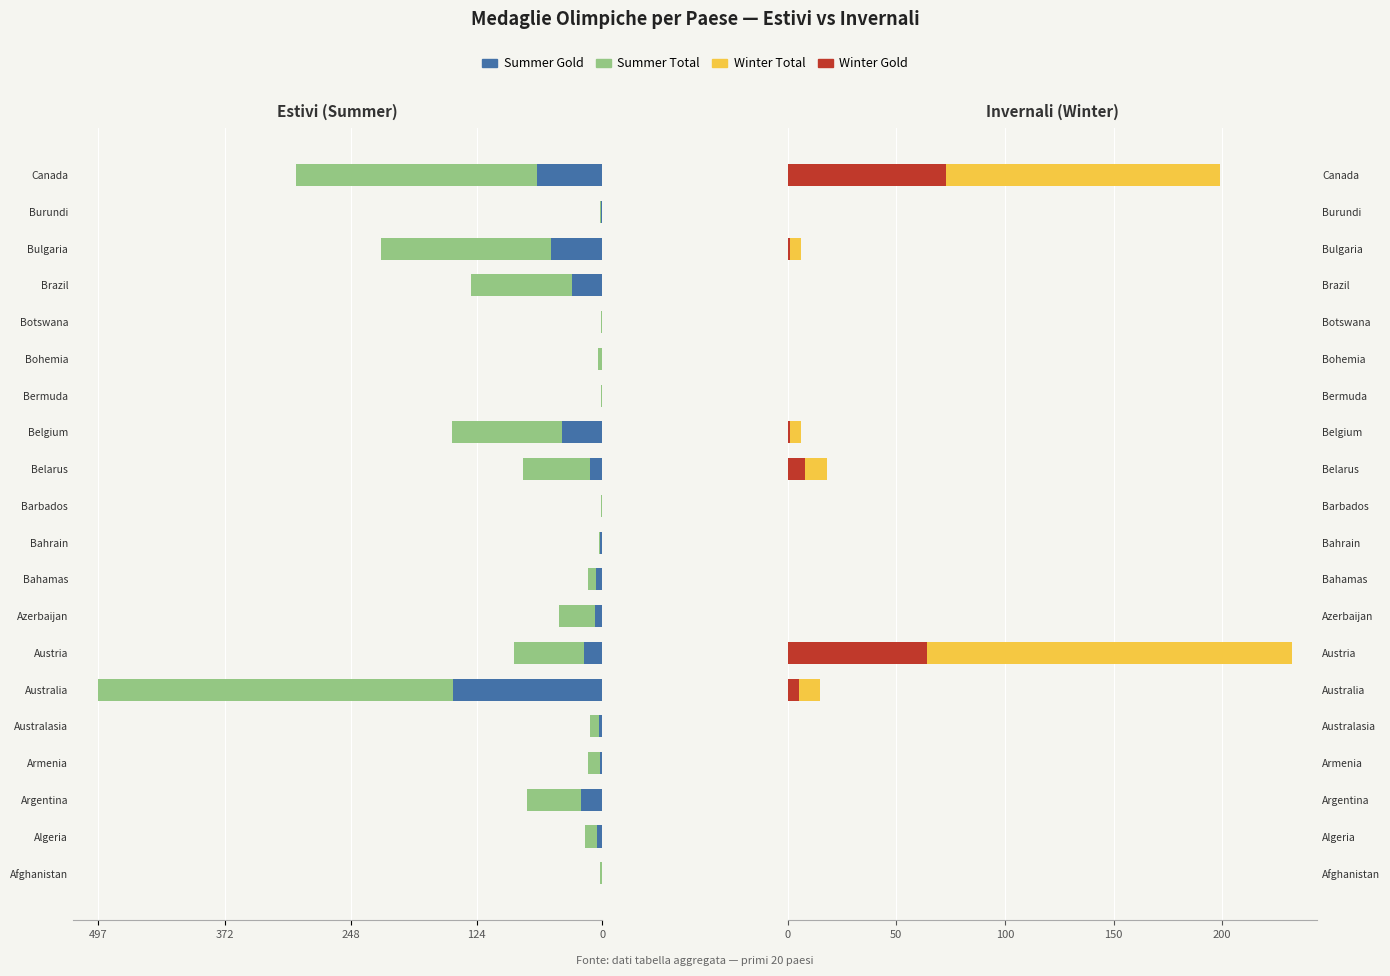

What position from the left is Argentina?

3